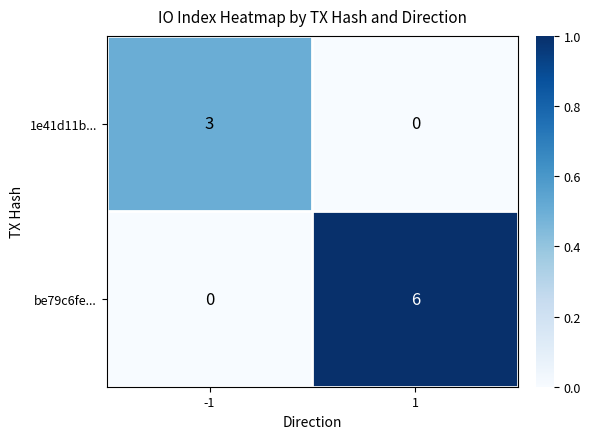

At how many categories does at least one series exceed 0?

2